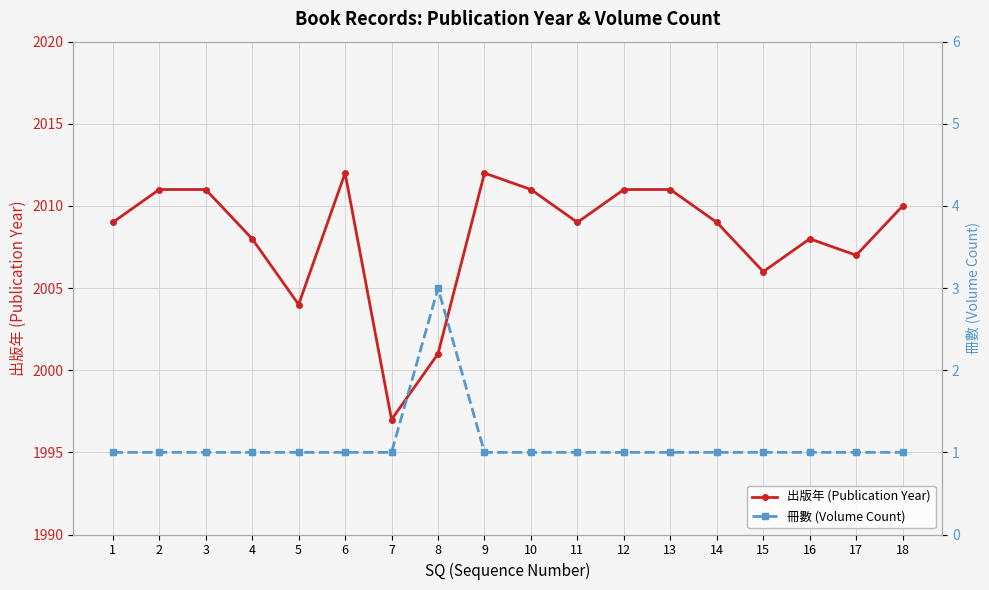

What is the total value across all series at 7?

1998